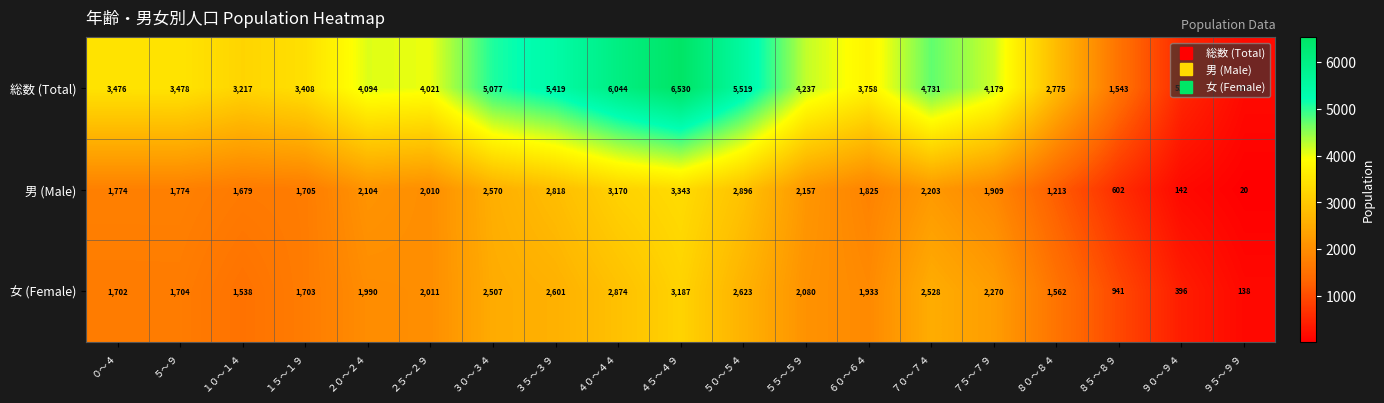

Is the value of 女 (Female) at ８５～８９ greater than the value of 男 (Male) at ３５～３９?

No